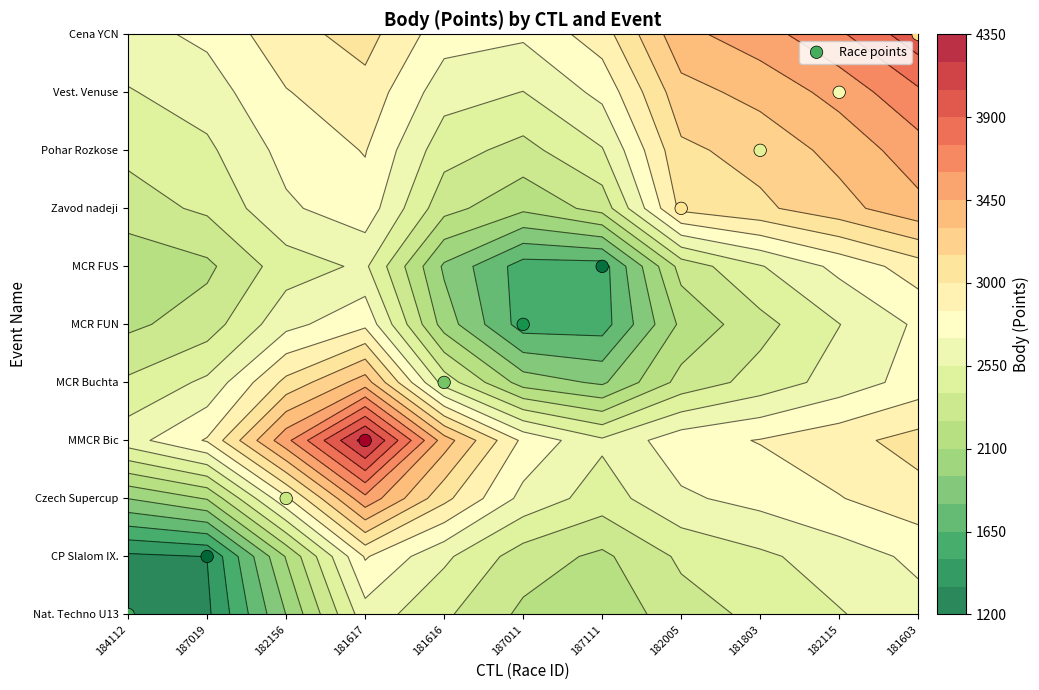

The value at 182005 is 2. True or false?

False